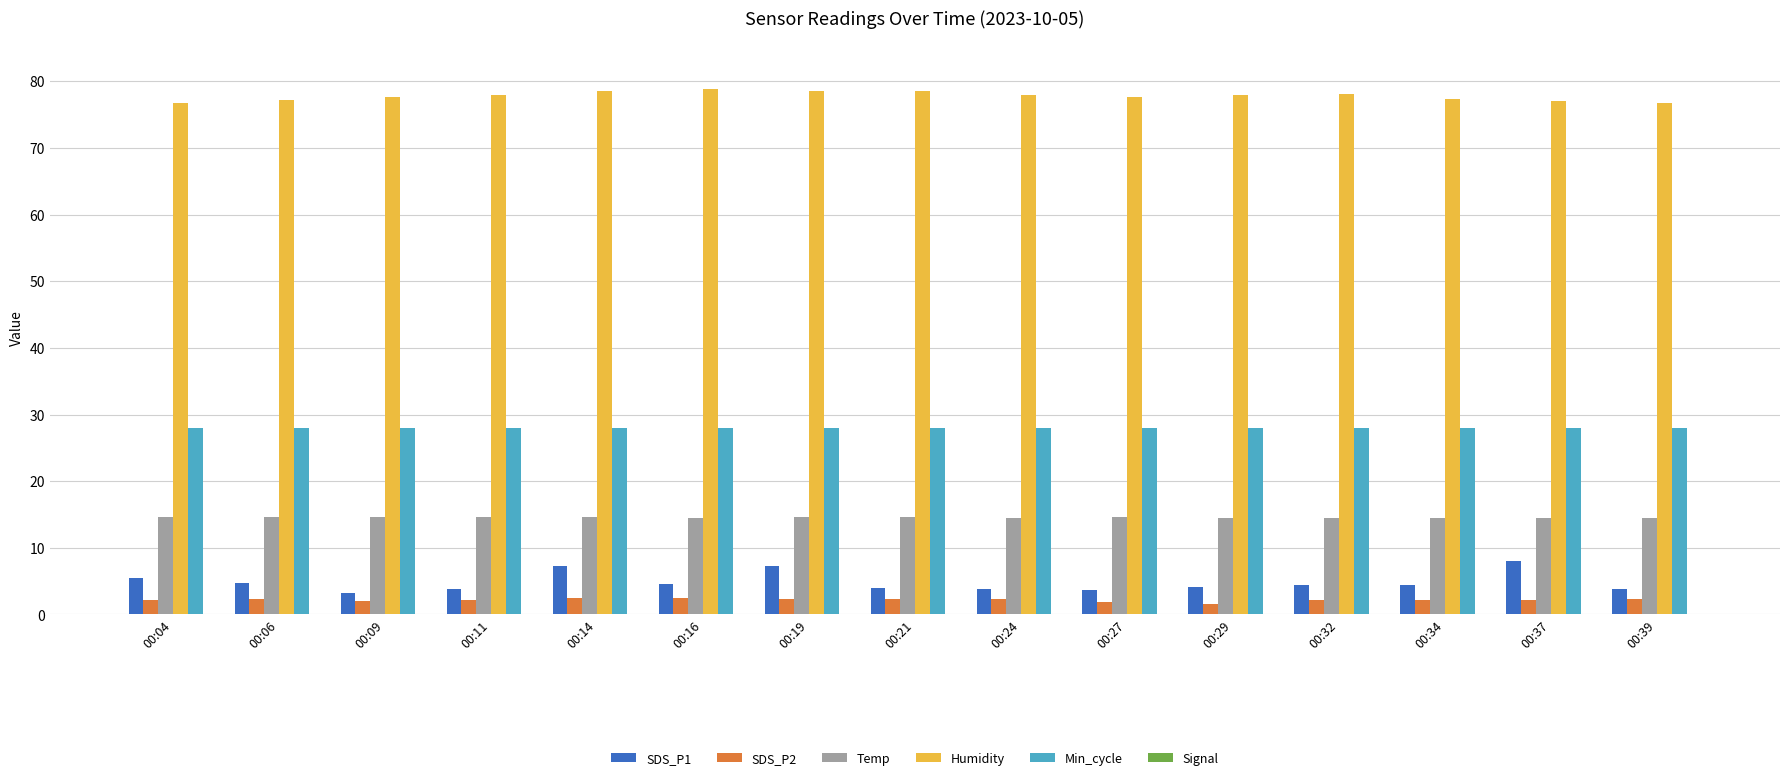

Does the chart contain any negative values?

Yes